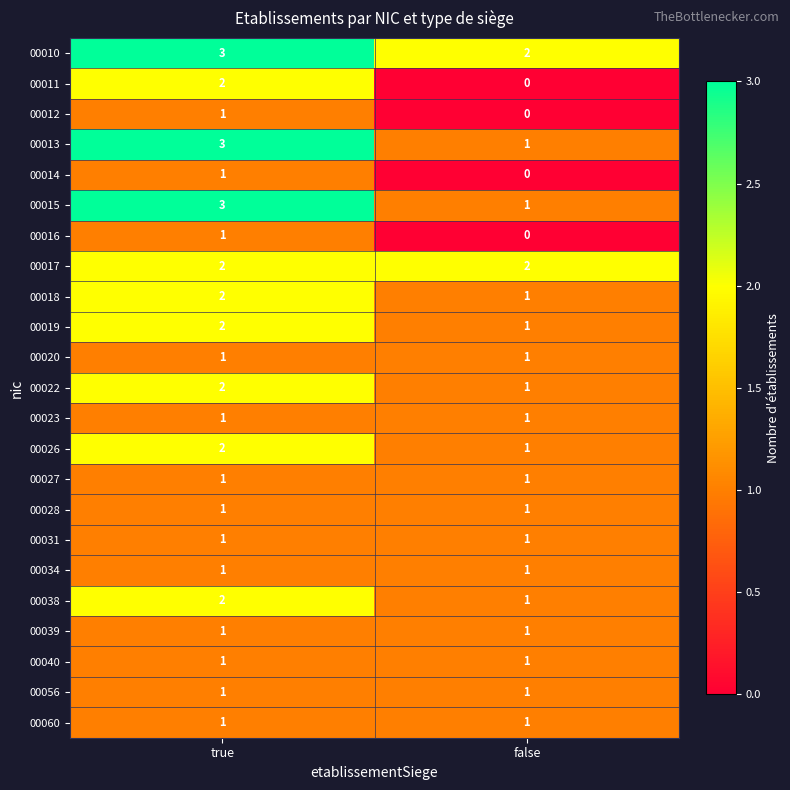

At which category is the sum across all series the highest?

true